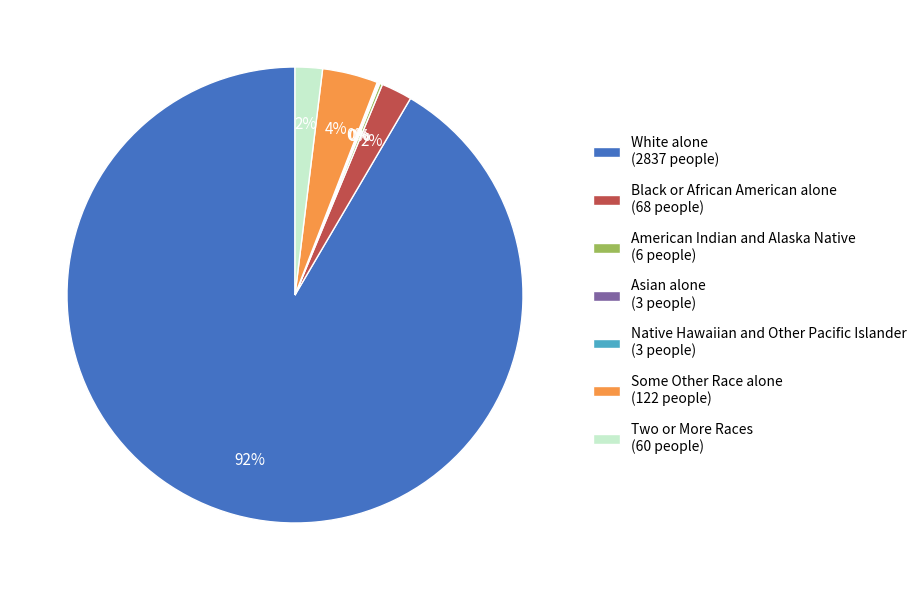

Does White alone (2837 people) account for over 50% of the chart?

Yes